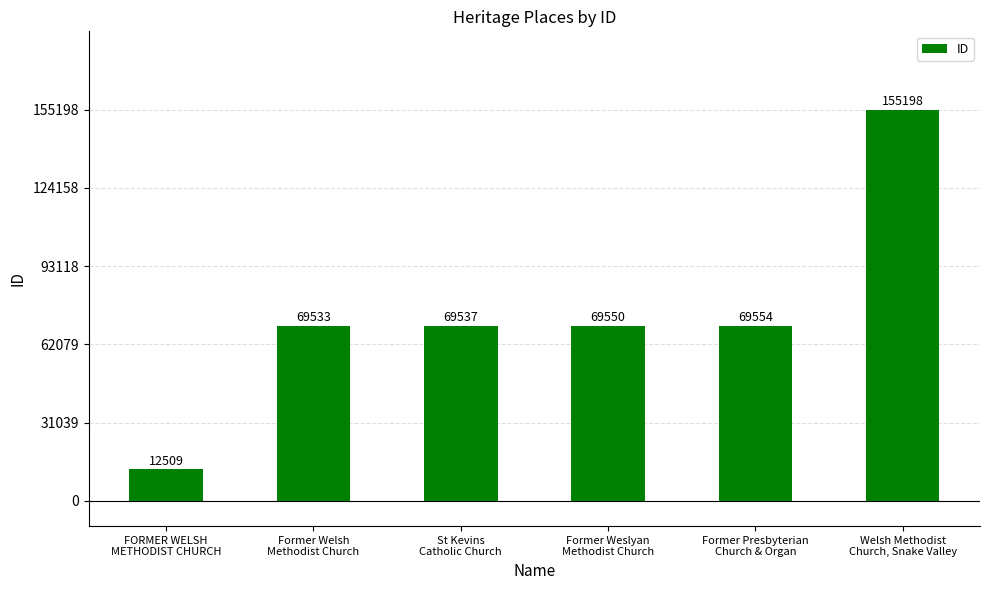

What is the difference between the maximum and minimum values?

142689